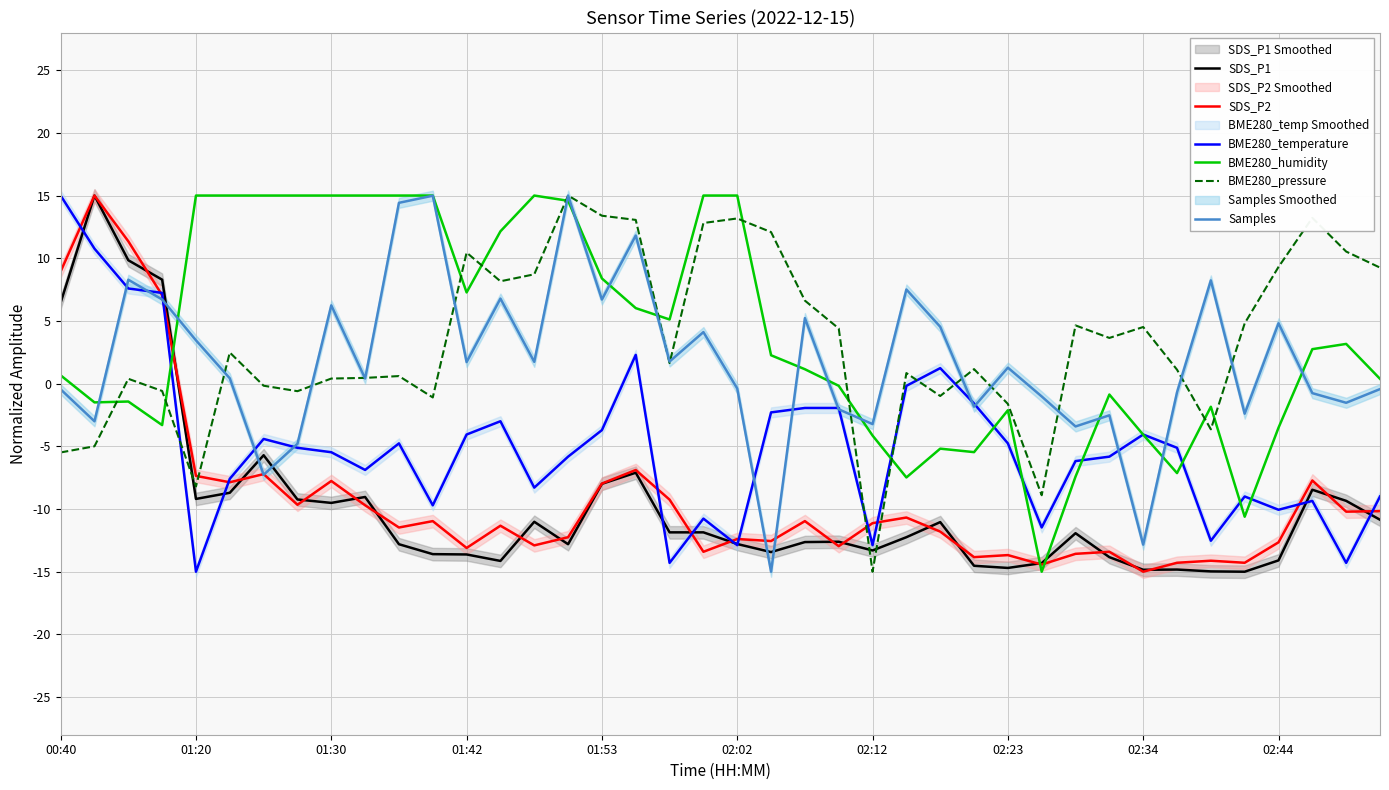

Which series has the widest spread of values?

SDS_P1